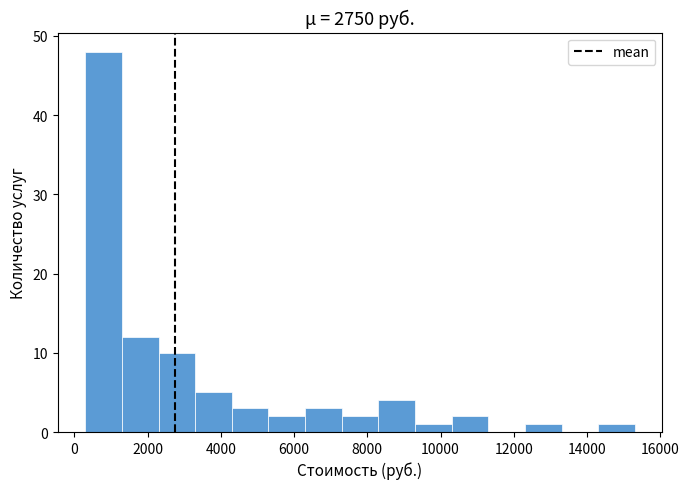

Over which range of the x-axis is the bar tallest?

300 to 1300